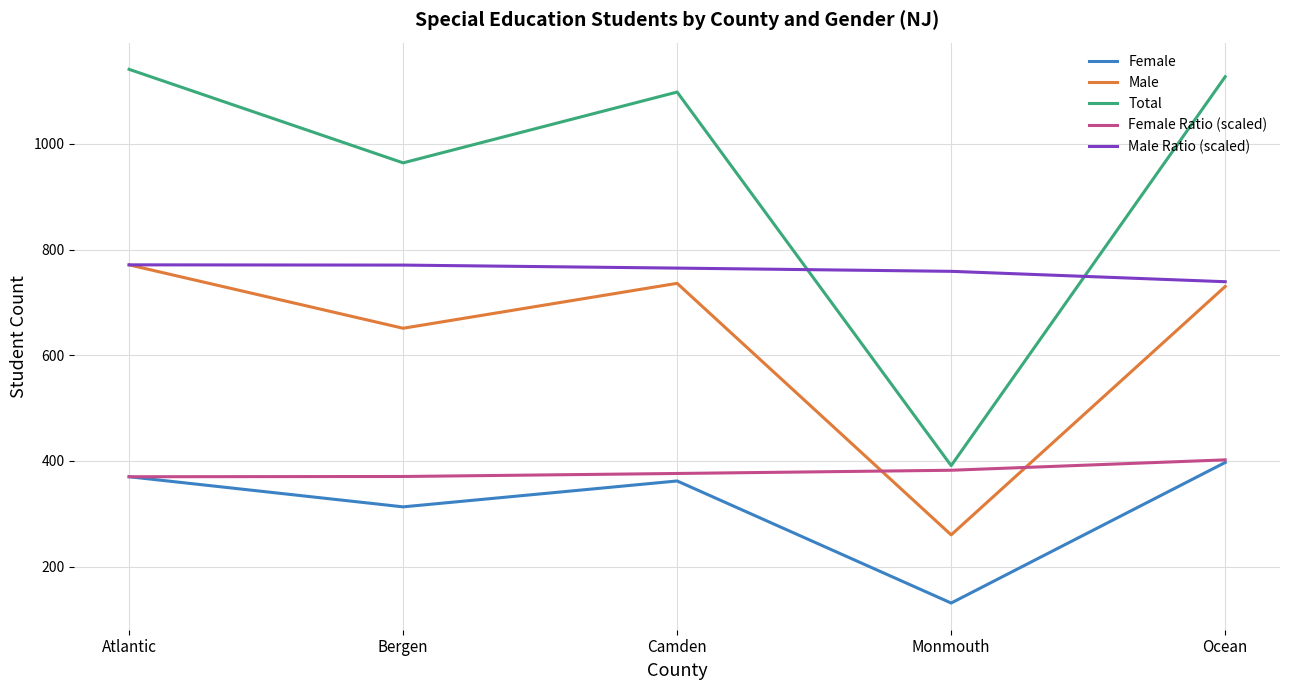

Between Monmouth and Ocean, which series saw the biggest shift?

Total